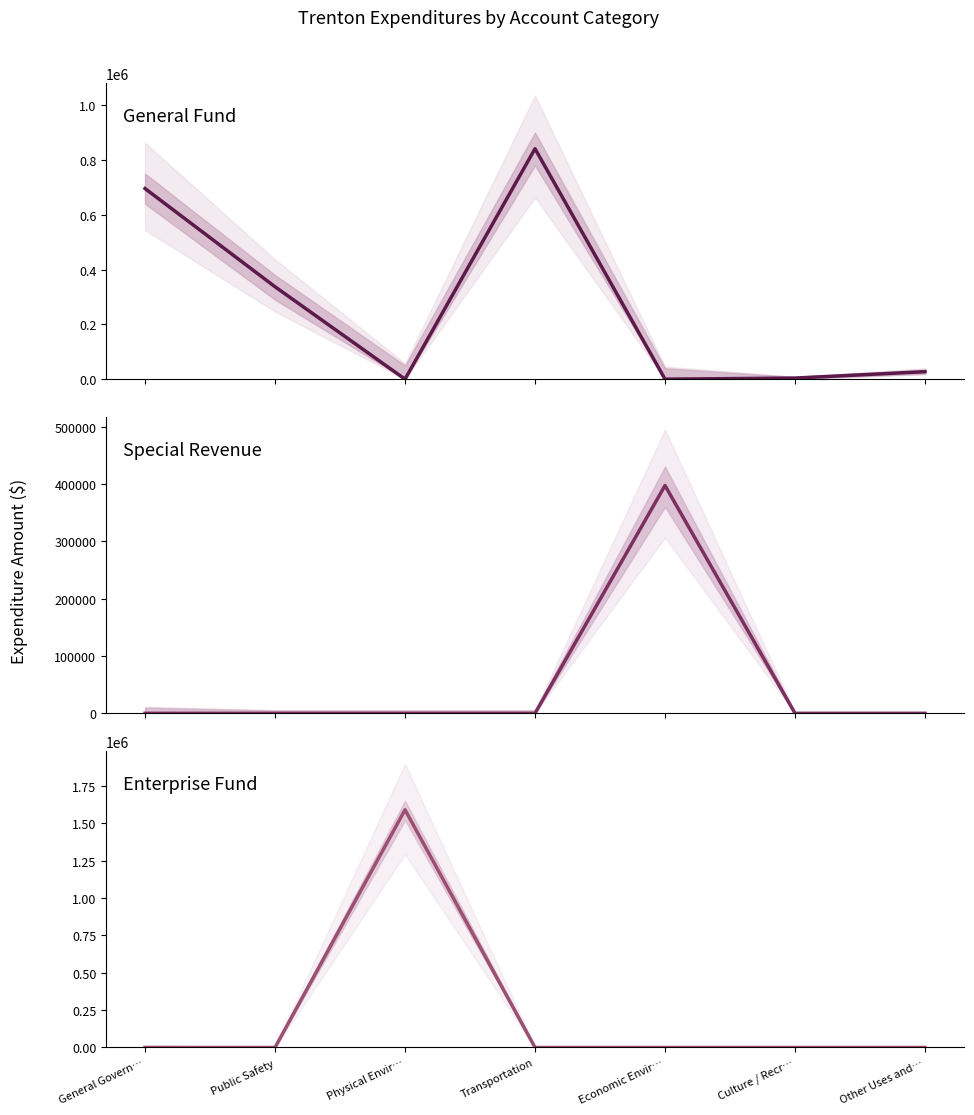

True or false: Enterprise Fund and Special Revenue intersect in this chart.

False